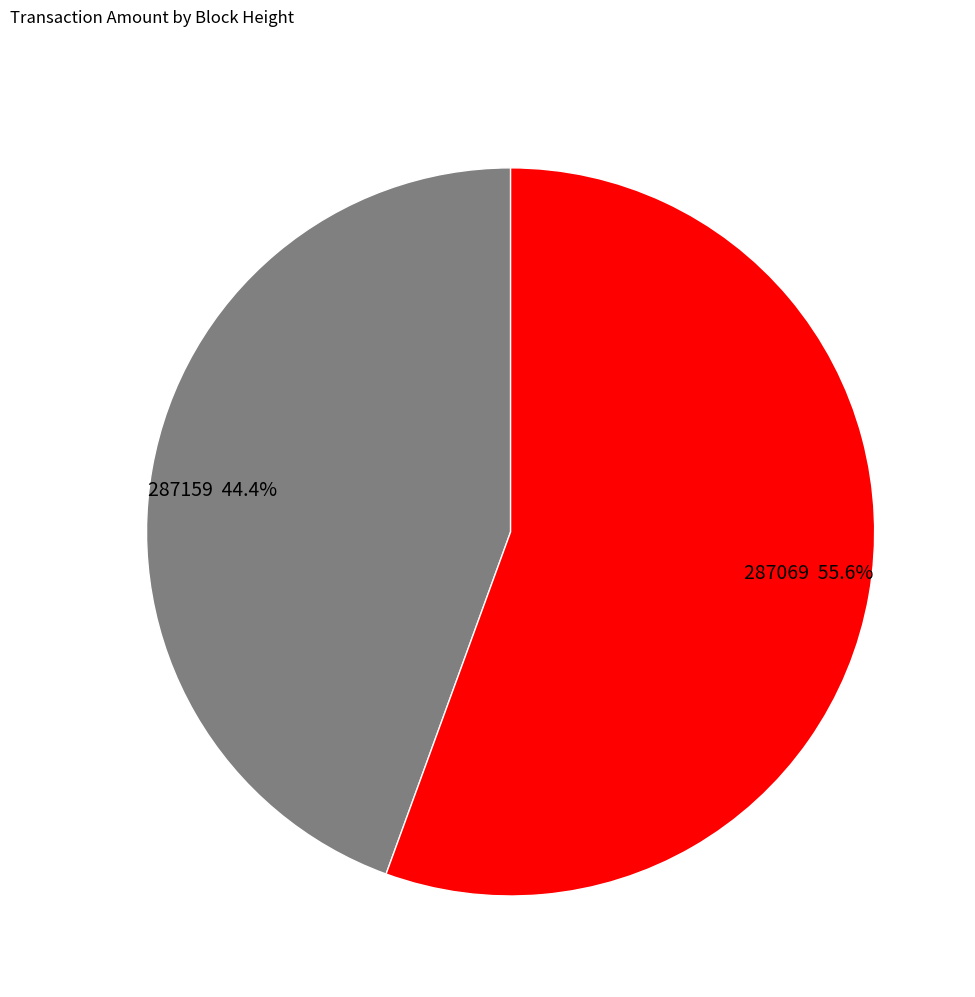

Does any single category account for the majority?

Yes